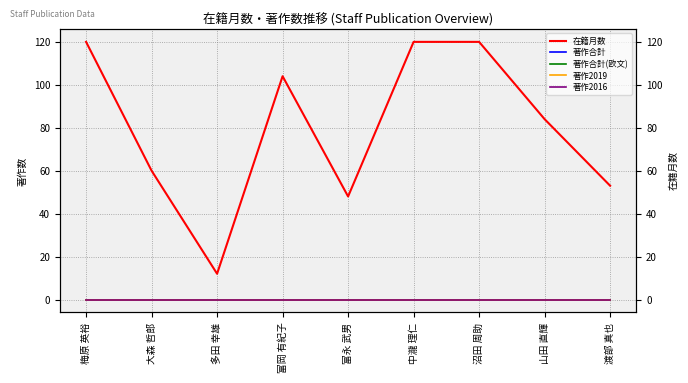

What is the average value of the 在籍月数 series?

80